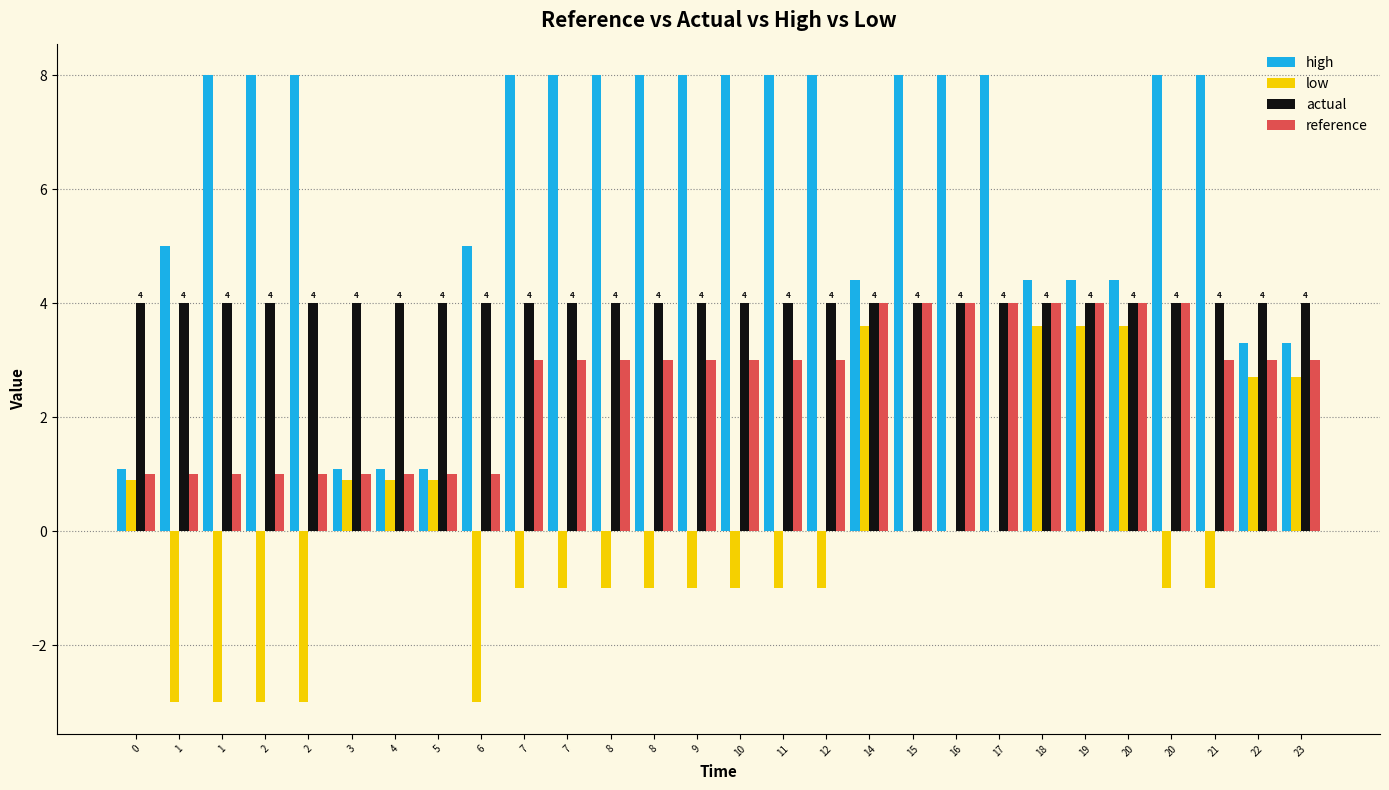

What are all the series names shown in the legend?

high, low, actual, reference